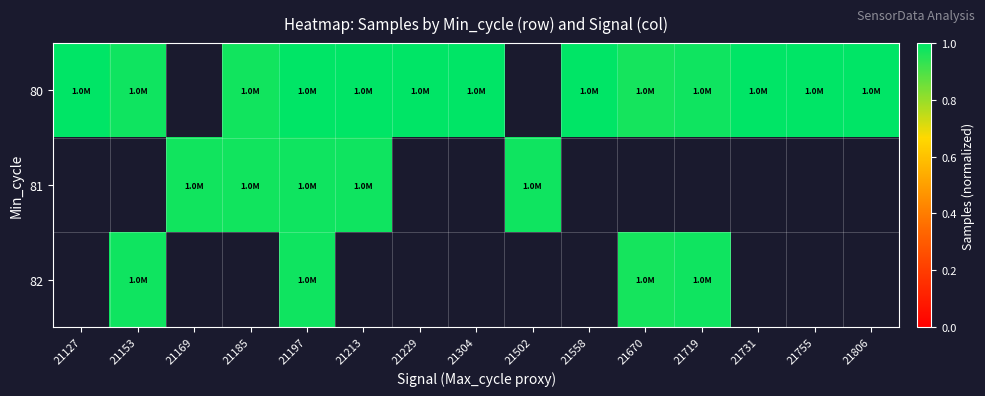

The 82 series shows 0.3 at 21719. True or false?

False